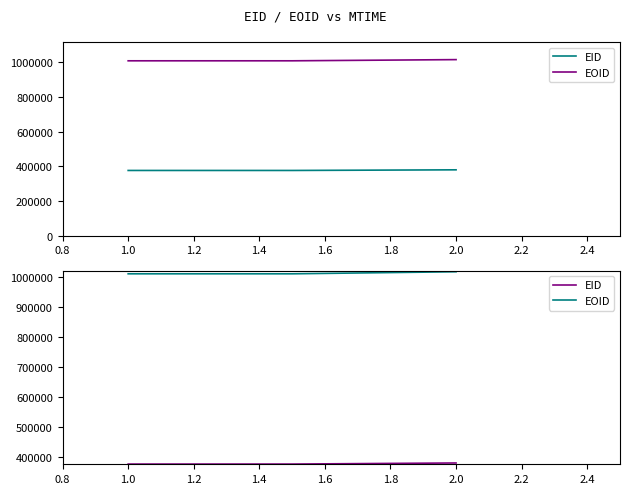

Is it true that EOID equals 1584404 at 1.0?

False